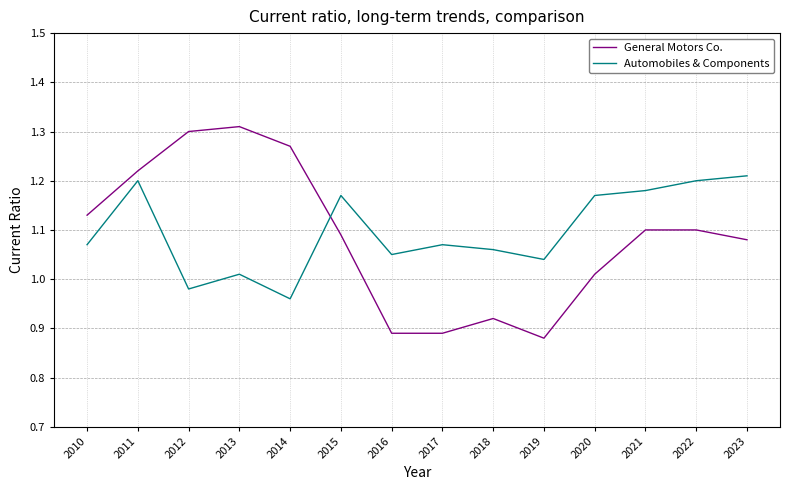

Is the value of Automobiles & Components at 2021 greater than the value of General Motors Co. at 2015?

Yes